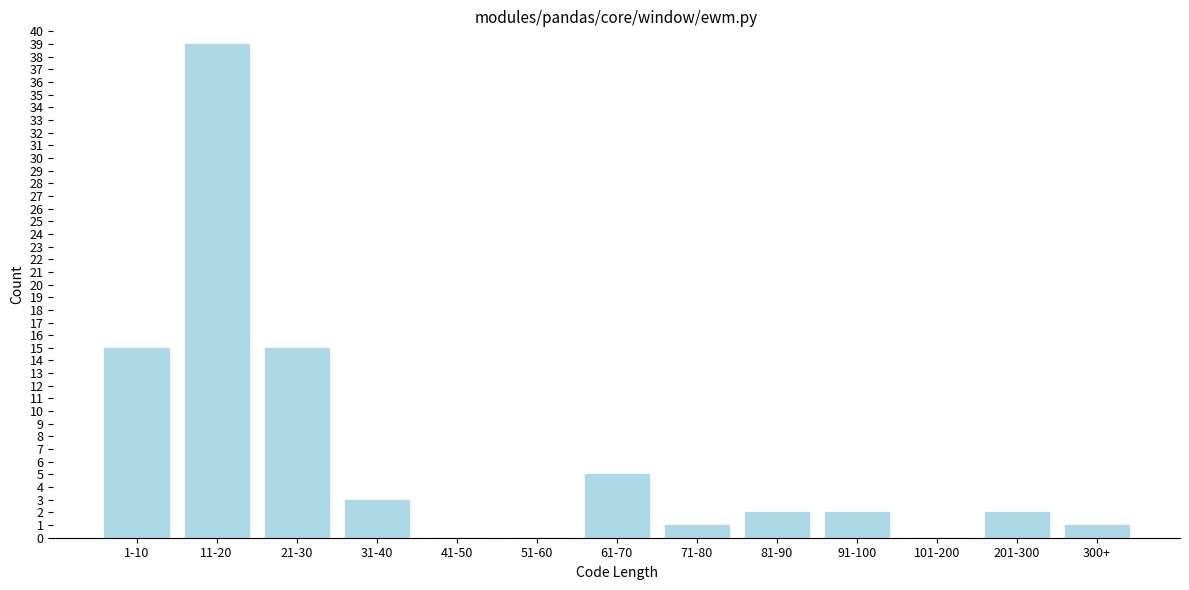

Reading left to right, extract all data points from this chart.

1-10=15	11-20=39	21-30=15	31-40=3	41-50=0	51-60=0	61-70=5	71-80=1	81-90=2	91-100=2	101-200=0	201-300=2	300+=1